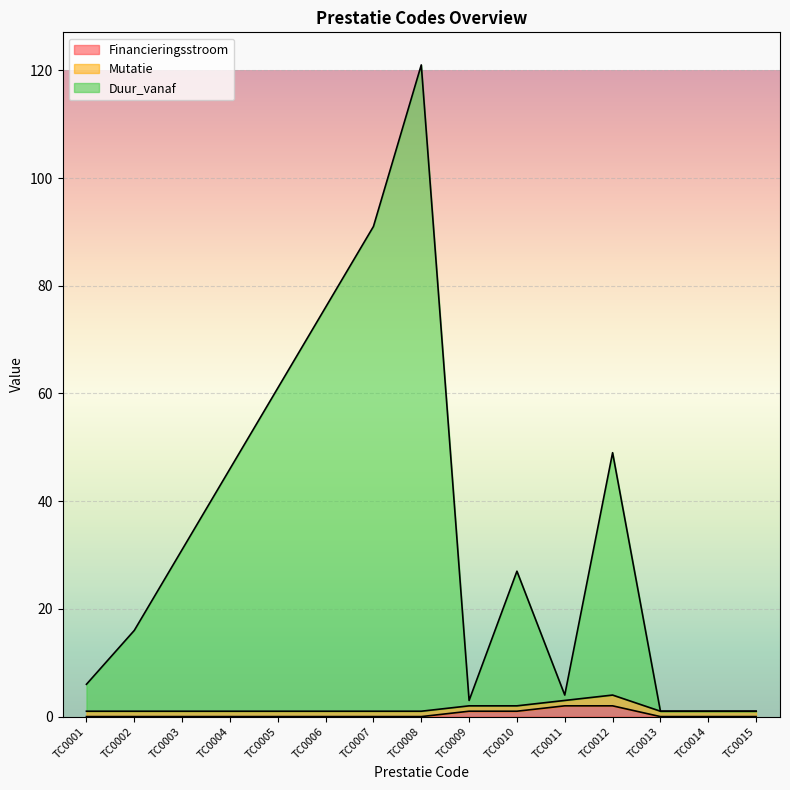

The Duur_vanaf series shows 15 at TC0003. True or false?

False